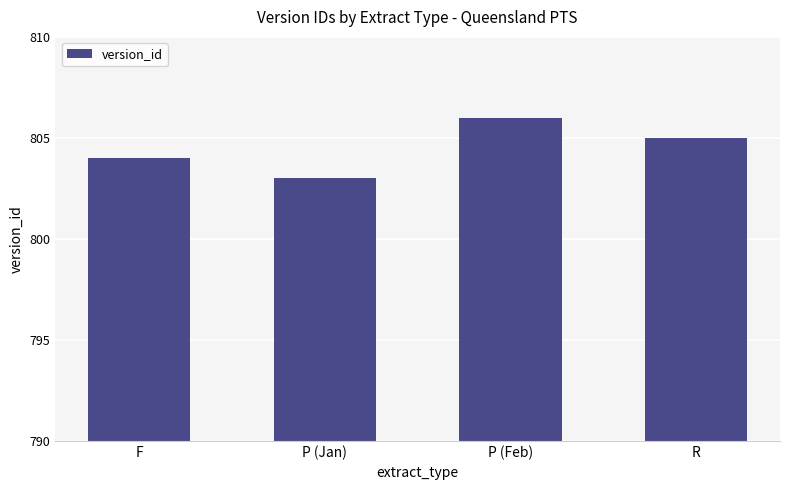

Are the bars grouped side by side (vs. stacked)?

No